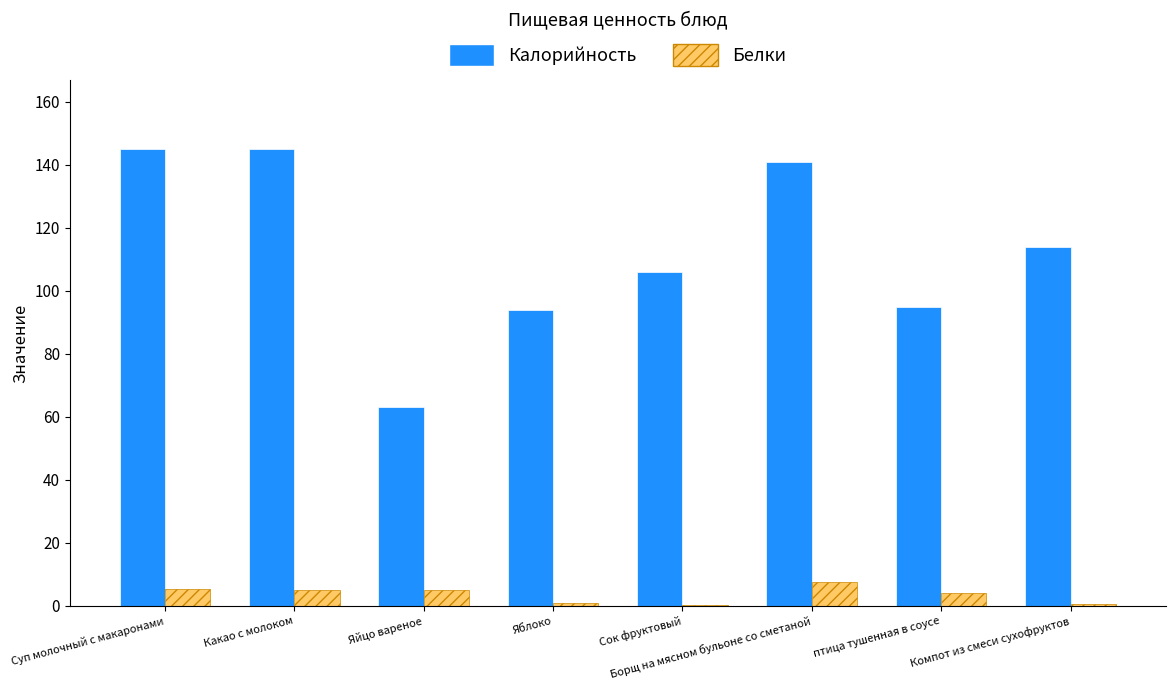

Which series has the largest range (max minus min)?

Калорийность